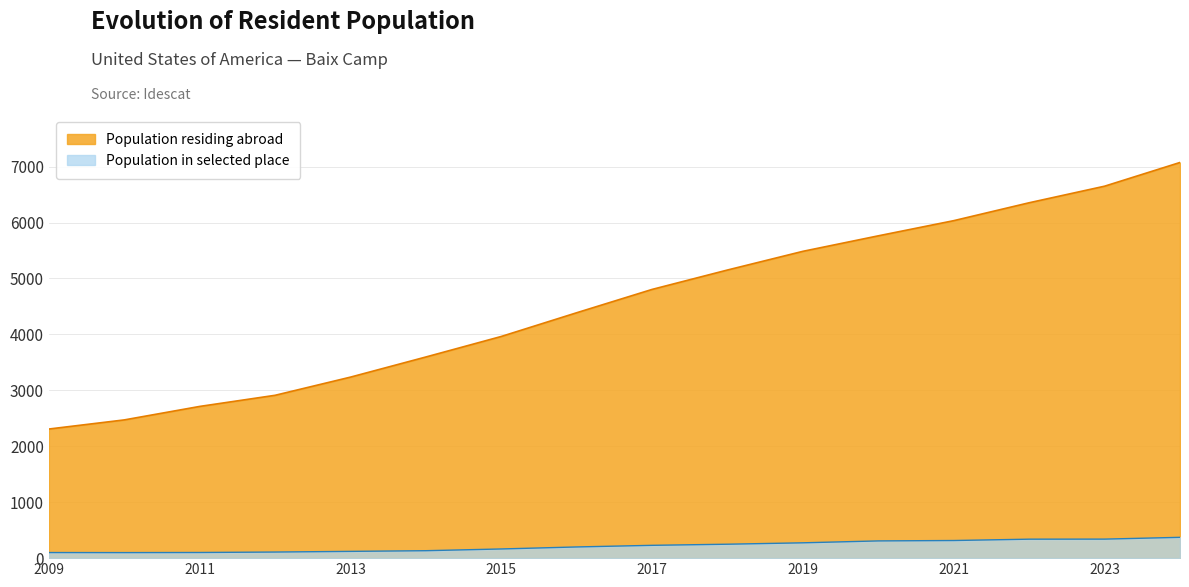

What is the total value across all series at 2013?

3357